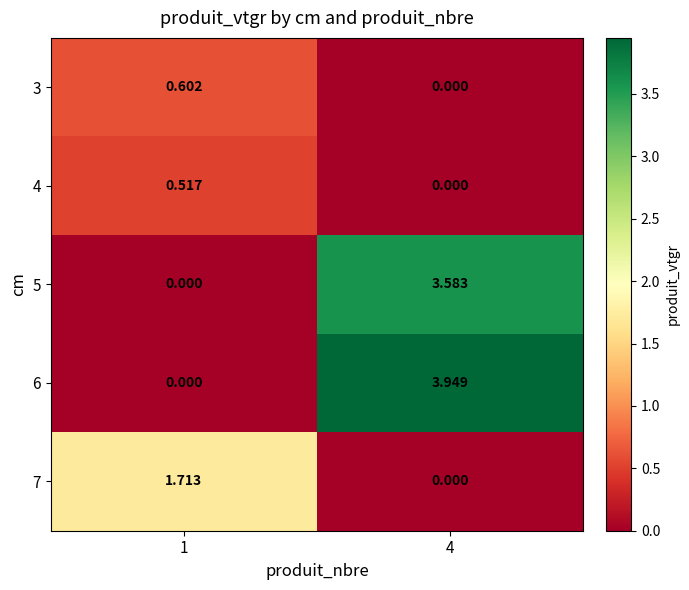

Which series has the largest total across all categories?

6